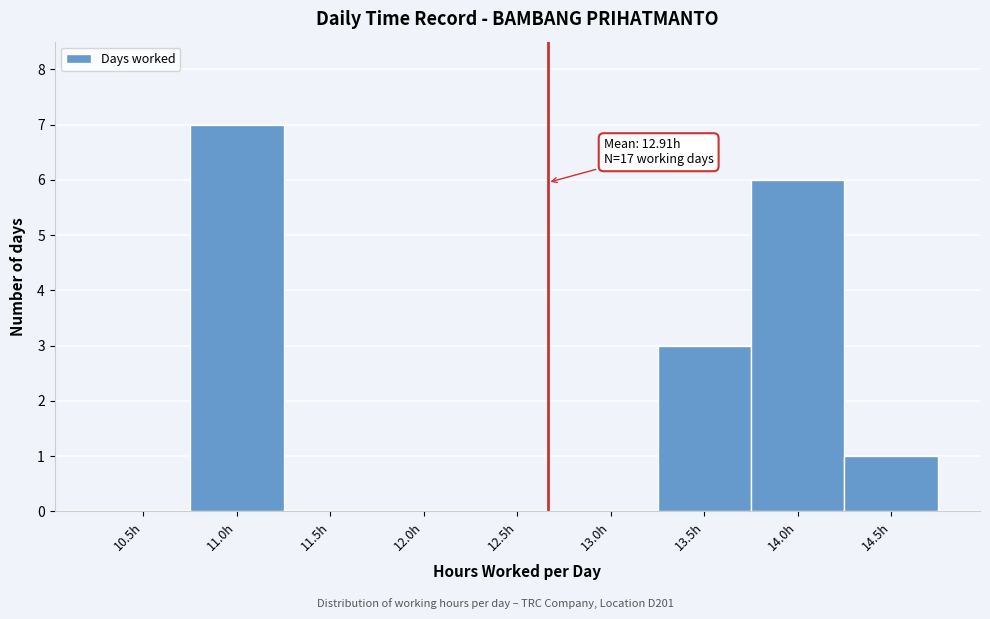

Reading left to right, what are all the values shown in this chart?

10.5h=0	11.0h=7	11.5h=0	12.0h=0	12.5h=0	13.0h=0	13.5h=3	14.0h=6	14.5h=1